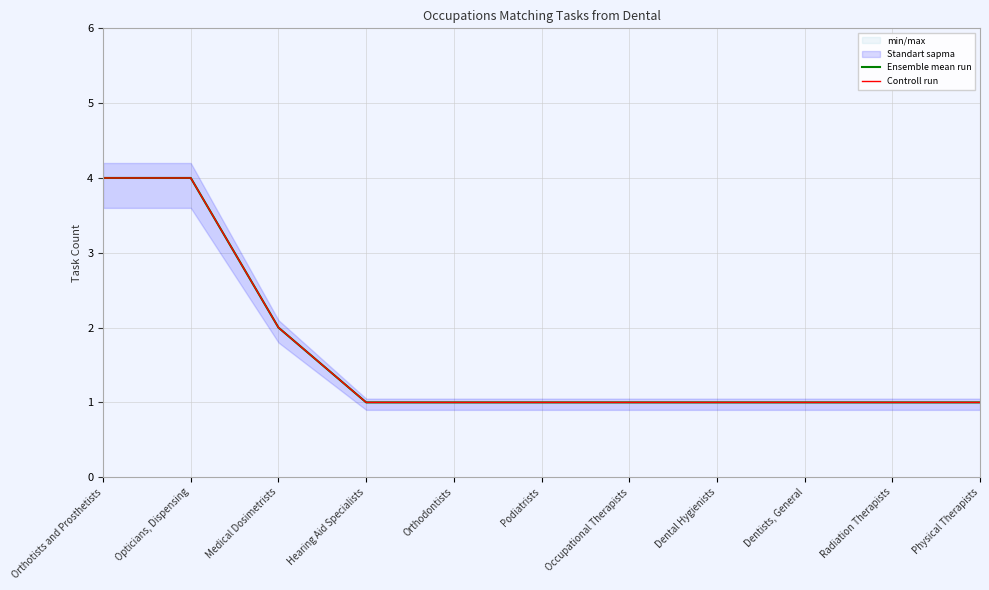

True or false: Controll run and Ensemble mean run intersect in this chart.

False